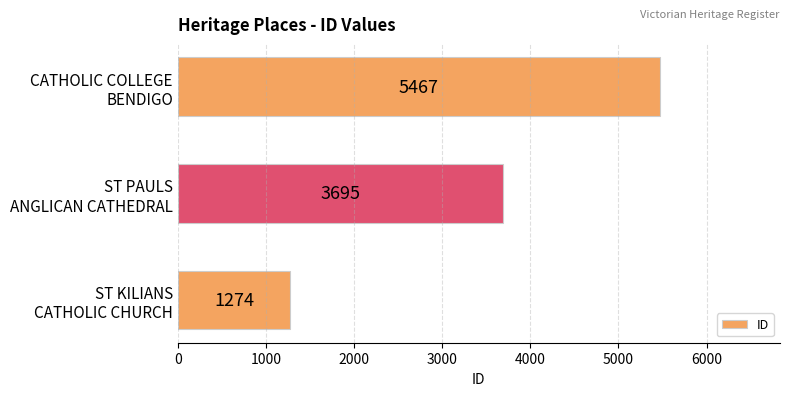

What is the difference between the maximum and second lowest values?

1772